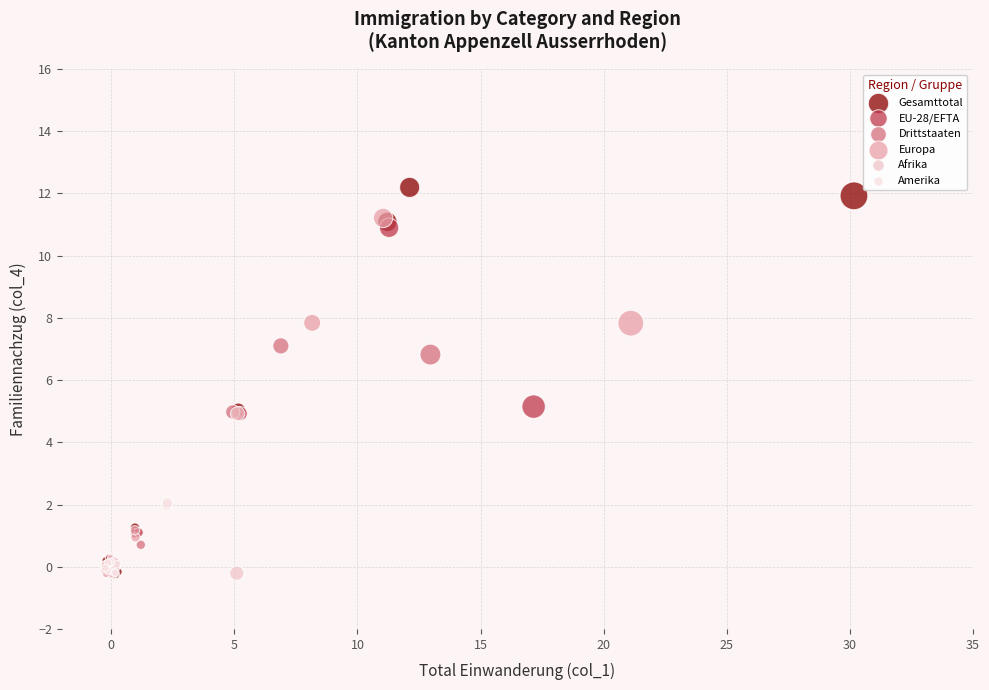

Which series contains the highest Y value?

Gesamttotal